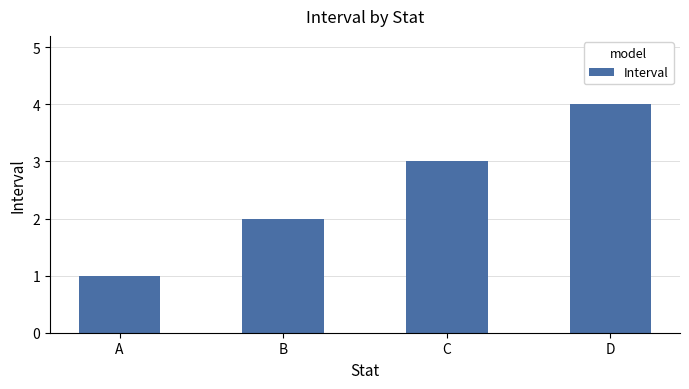

At which category does the chart reach its minimum across all series?

A